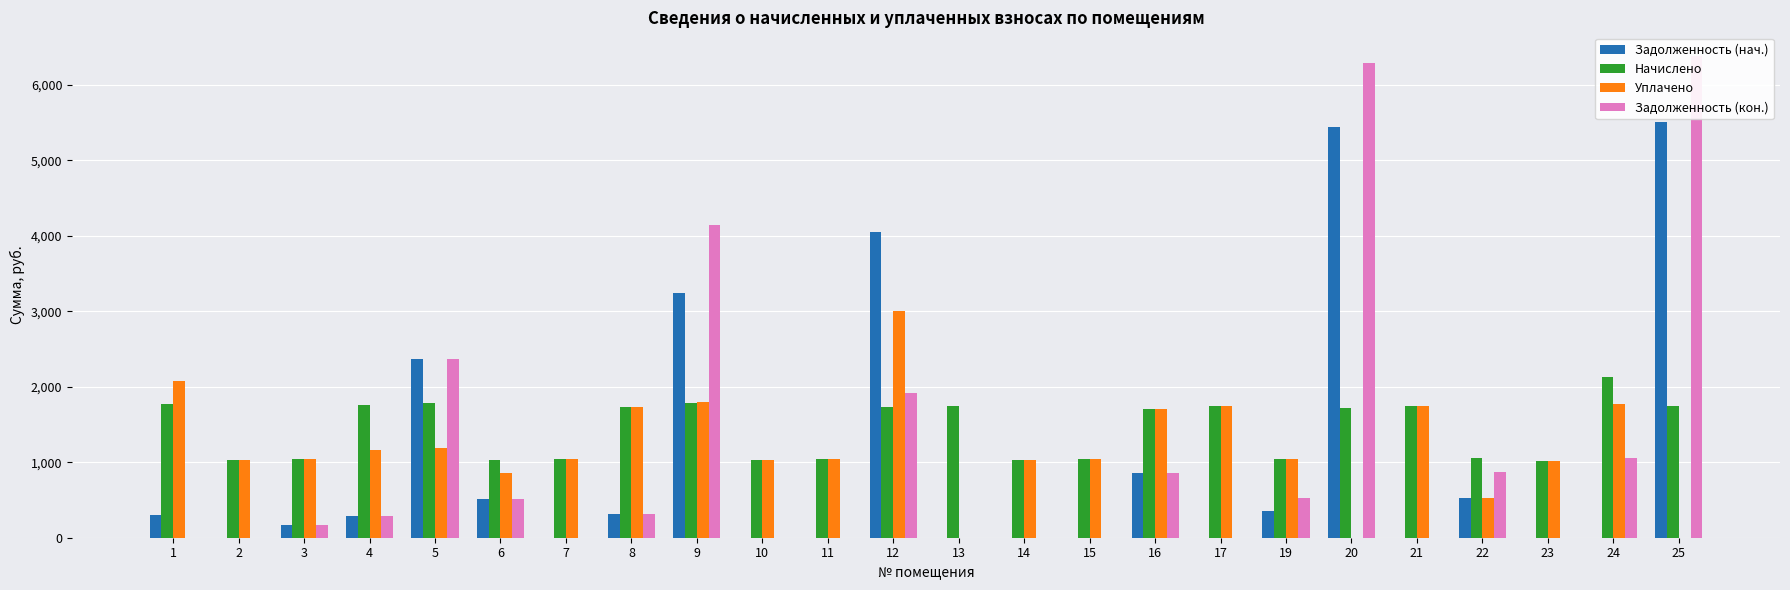

Is it true that Задолженность (кон.) equals 4399.8 at 1?

False